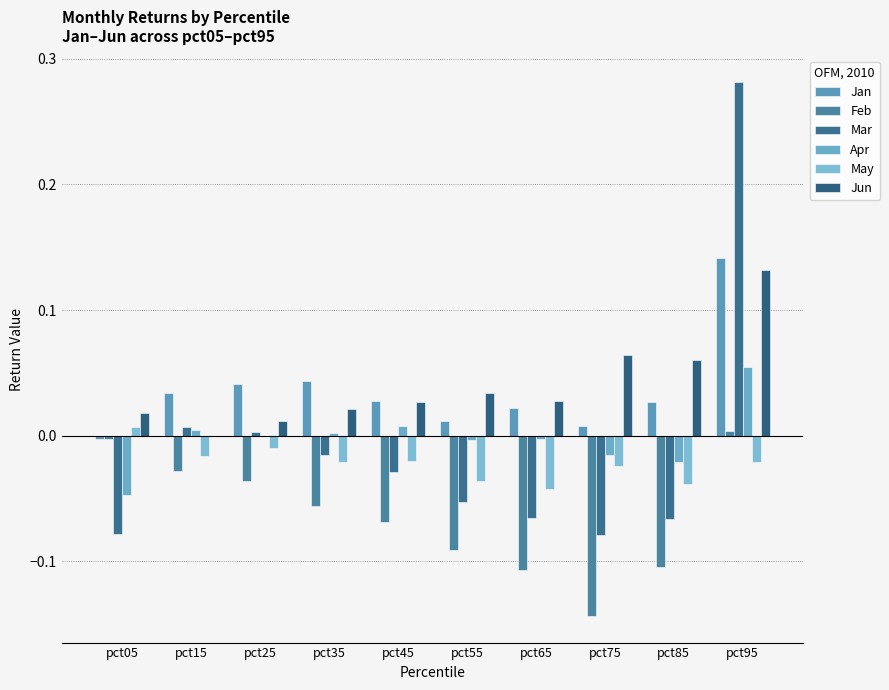

How many groups of bars are there?

10